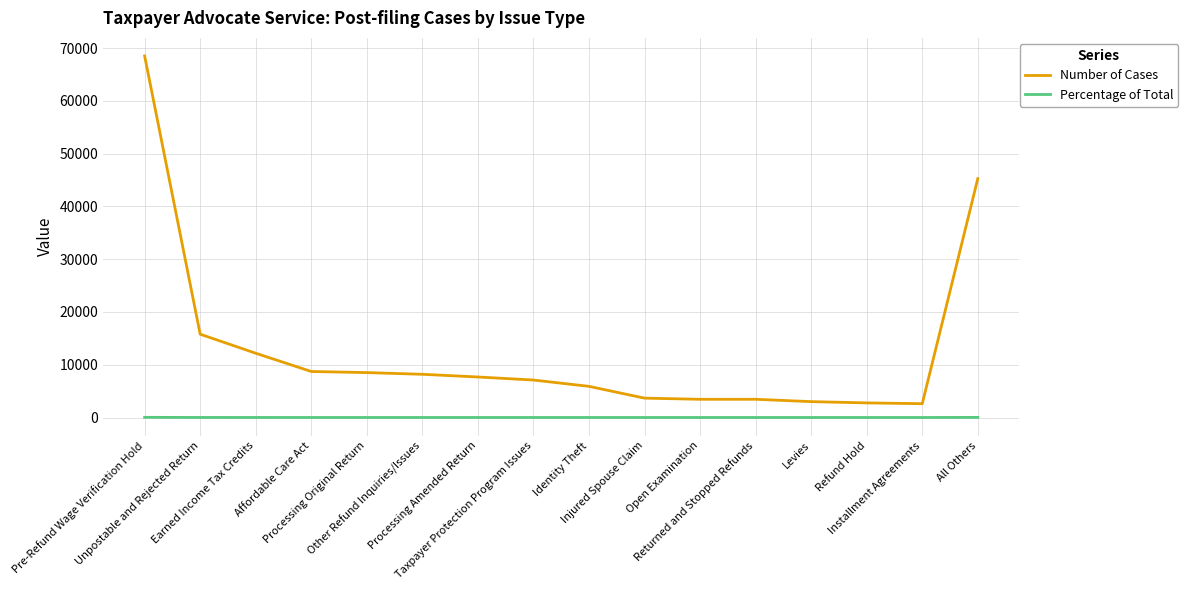

What is the difference between the maximum and minimum values in the Number of Cases series?

65881.0